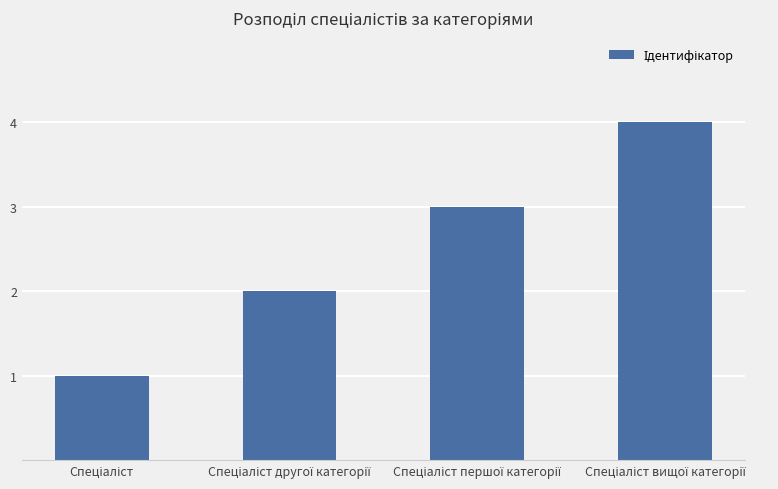

What is the maximum value shown in the chart?

4